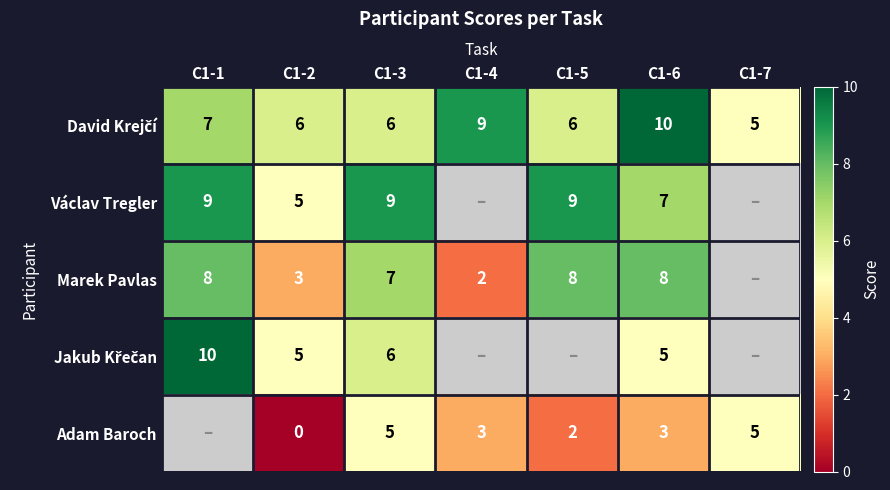

What is the sum of the Marek Pavlas values at C1-3 and C1-5?

15